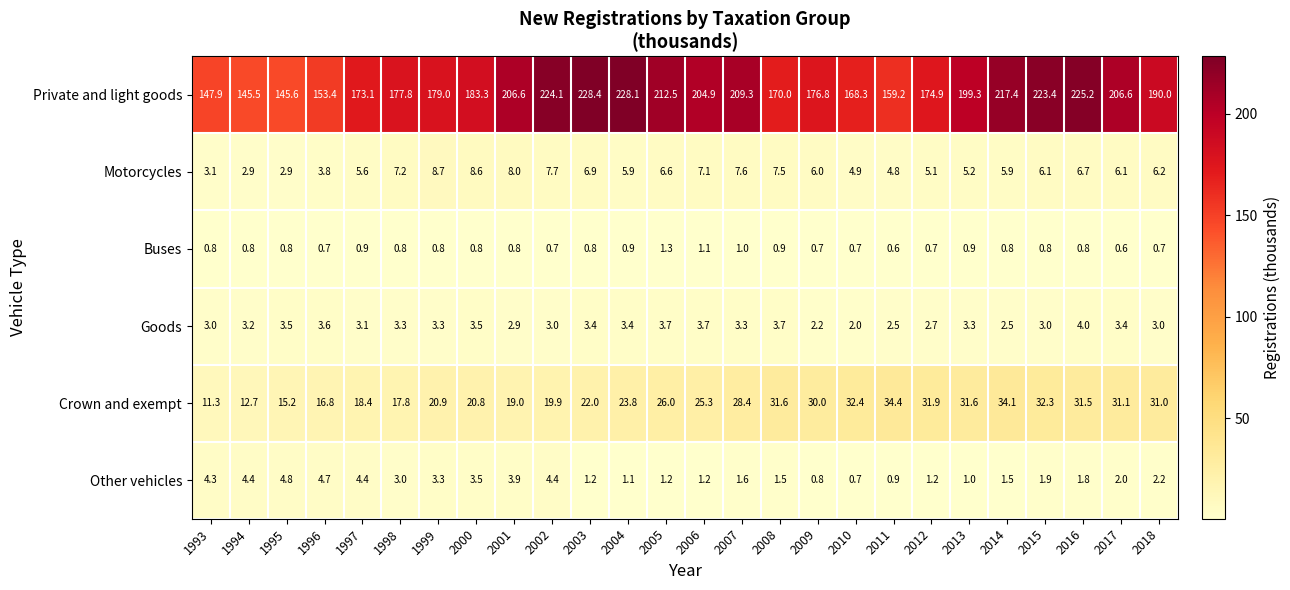

Which series has the widest spread of values?

Private and light goods